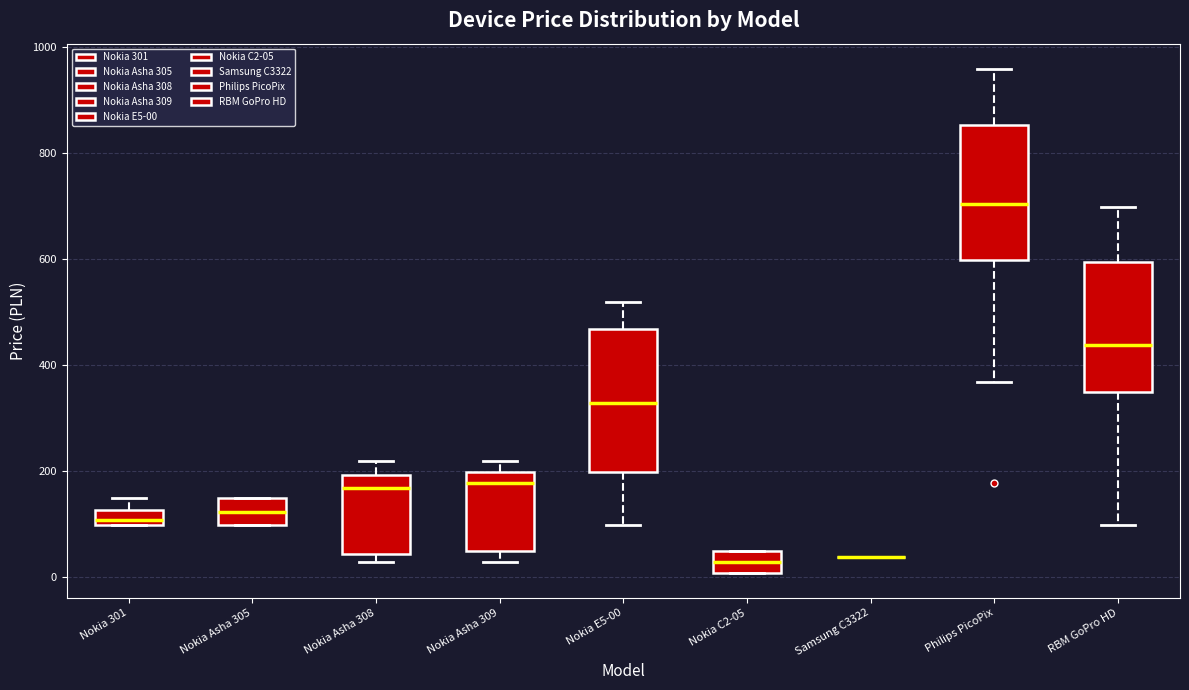

Where does the upper whisker of the box for Nokia 301 end on the y-axis? The values are not printed on the chart, so give them approximately, as read against the axis.

140